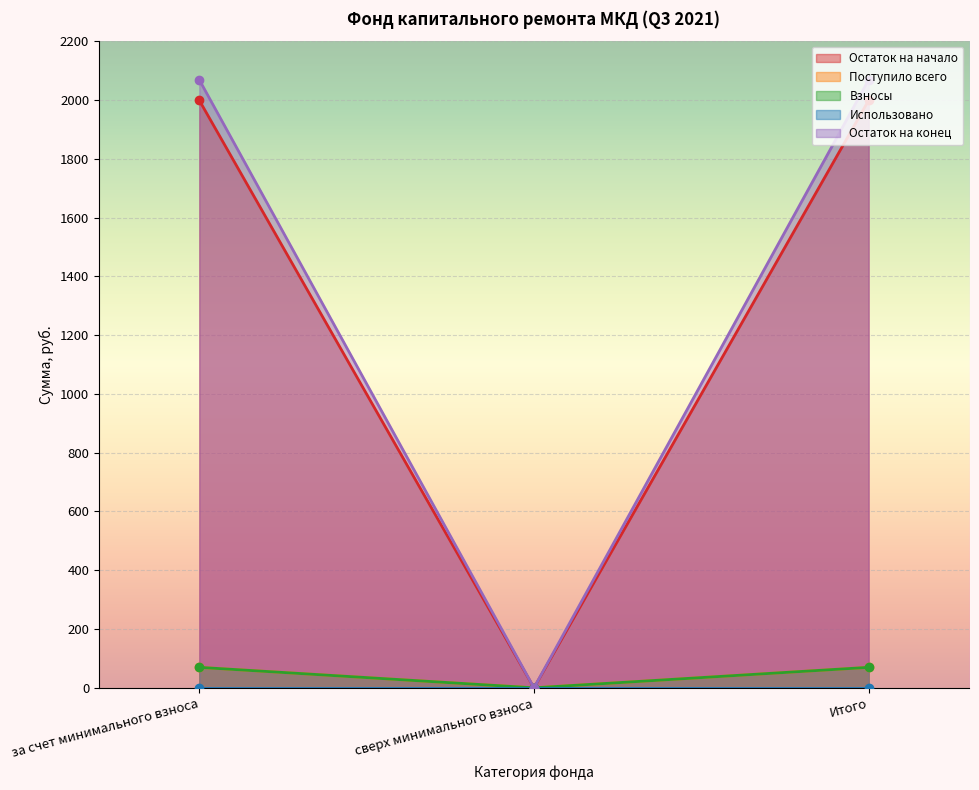

What is the difference between the Остаток на начало values at сверх минимального взноса and Итого?

1998.7